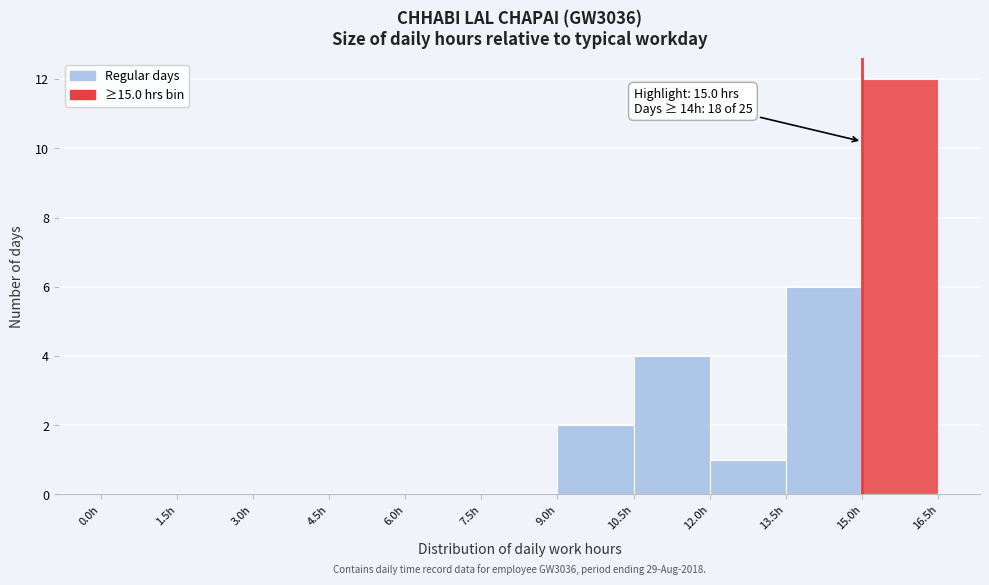

Over which range of the x-axis is the bar tallest?

15.0 to 16.5